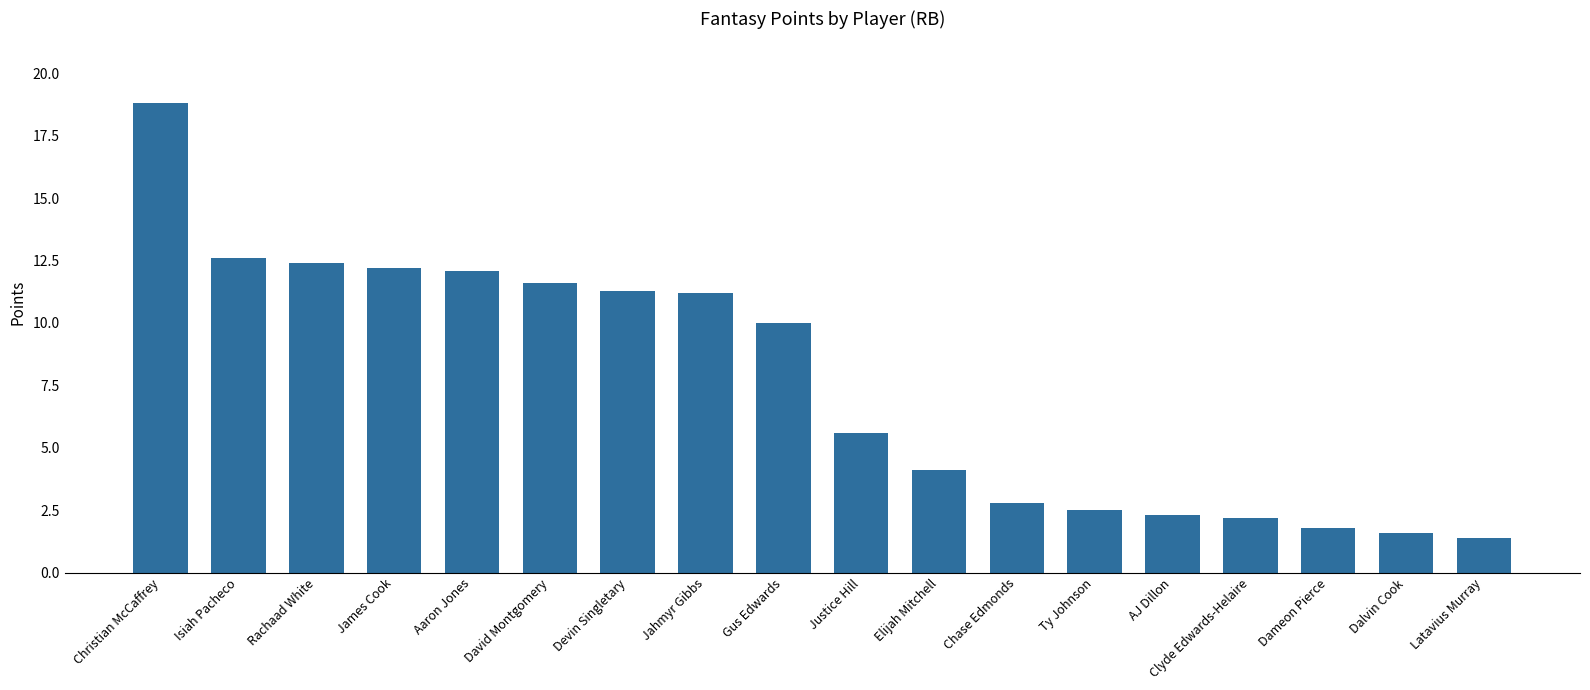

What is the label of the 12th bar from the right?

Devin Singletary